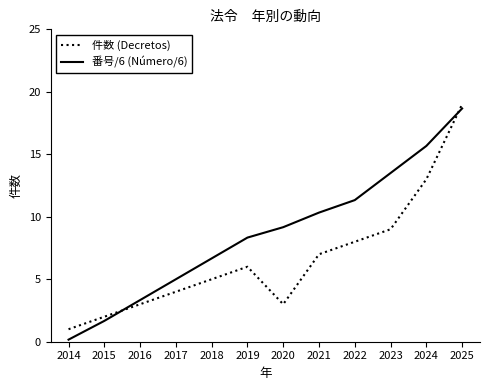

What is the difference between the highest and lowest values at 2023?

4.5